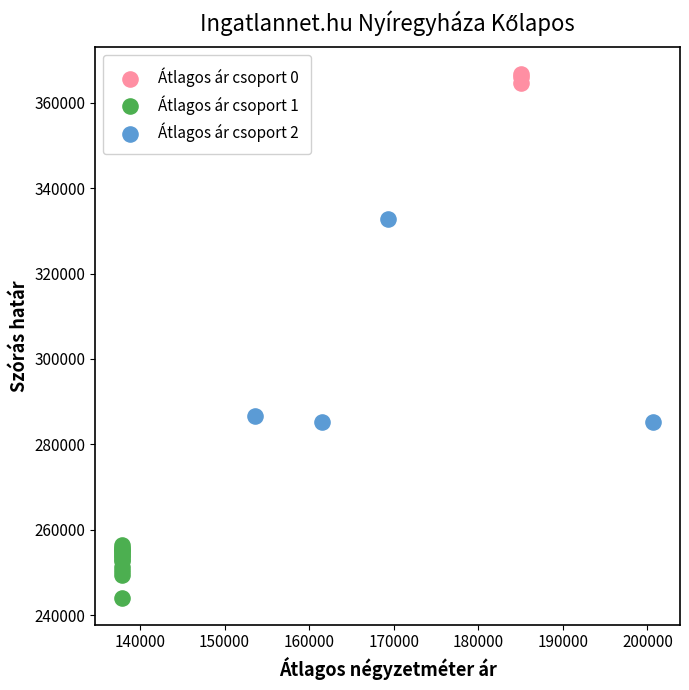

Which series reaches the maximum Y coordinate?

Átlagos ár csoport 0